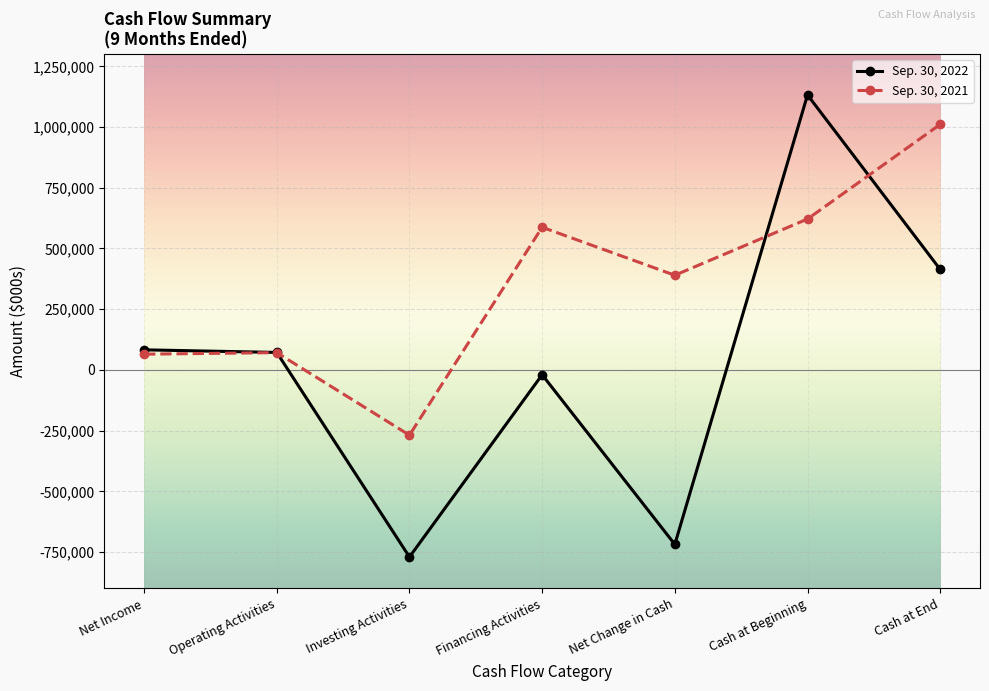

The Sep. 30, 2022 series shows -298231 at Net Change in Cash. True or false?

False